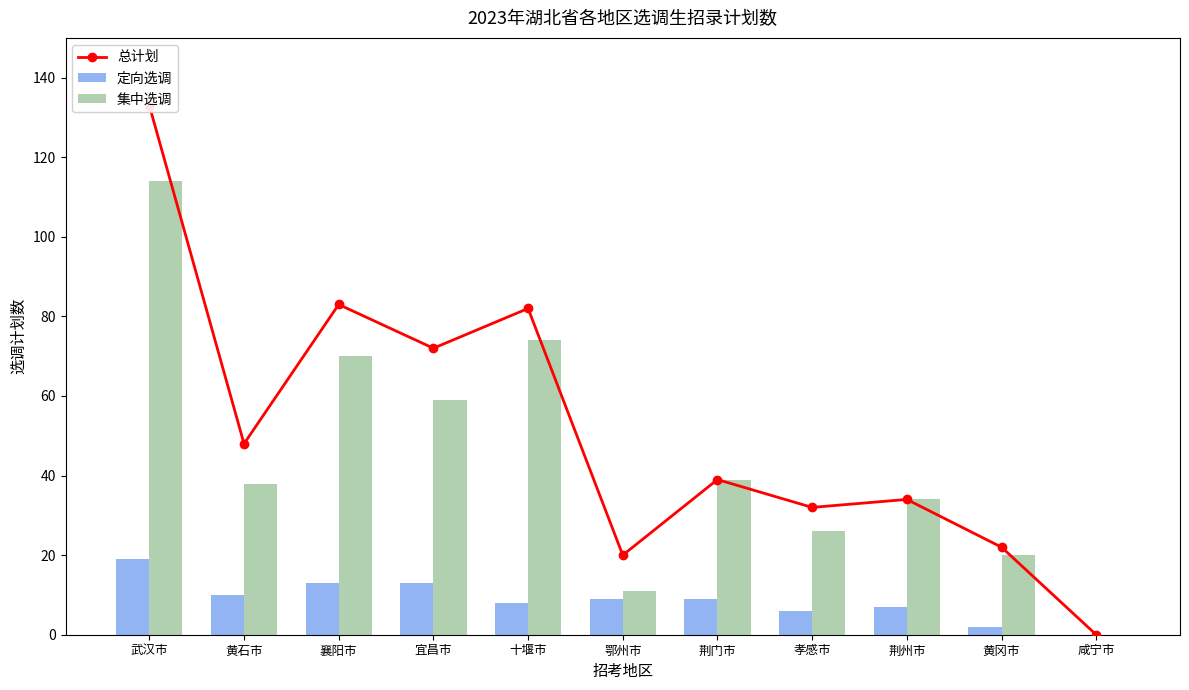

At how many categories does at least one series exceed 126?

1